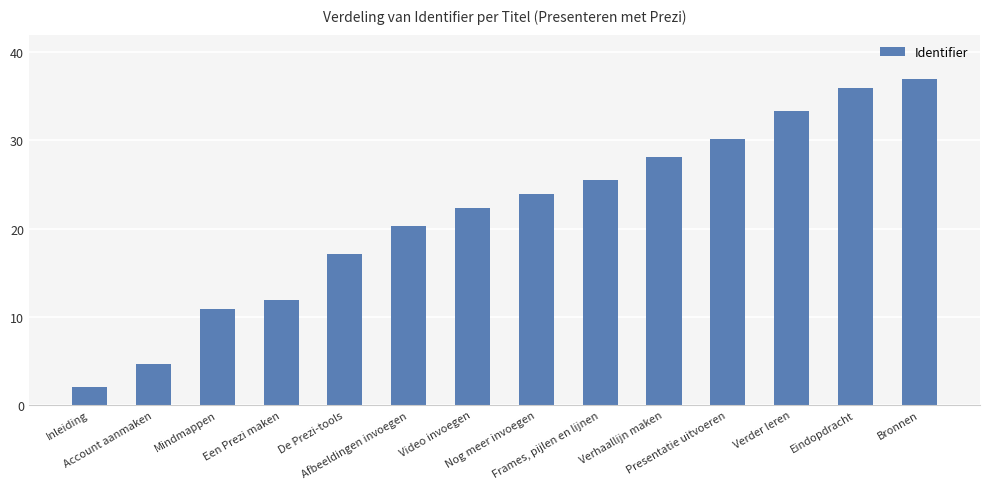

What is the change in value from Afbeeldingen invoegen to Video invoegen?

+2.1